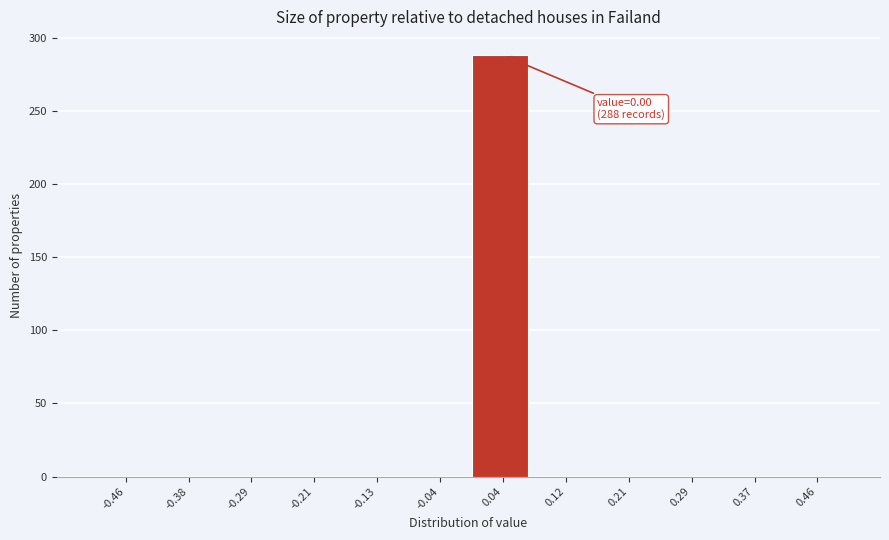

Over which range of the x-axis is the bar tallest?

0.00 to 0.08